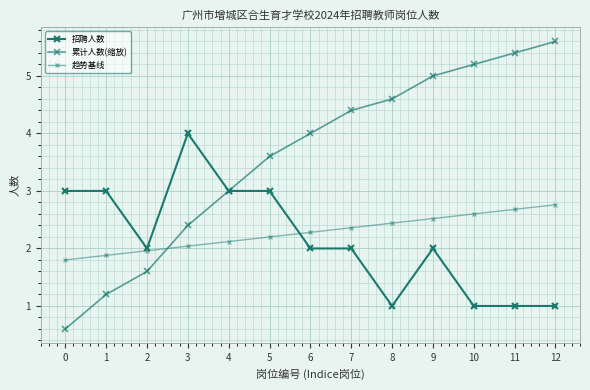

How many data points does each series have?

13